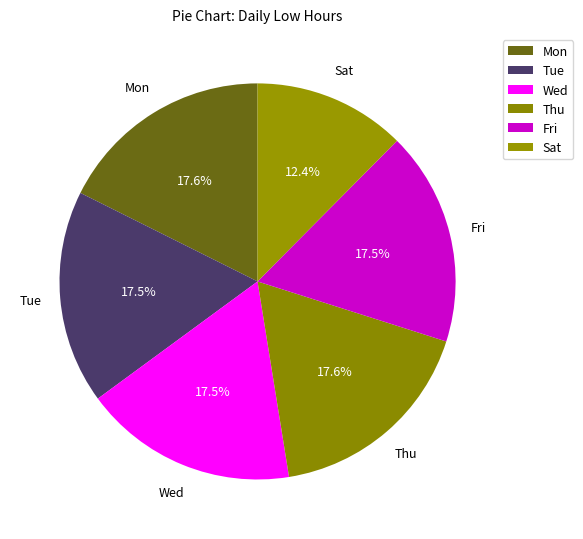

How many slices are in this pie chart?

6